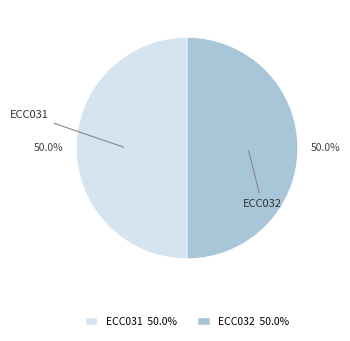

Count the number of slices in the pie.

2